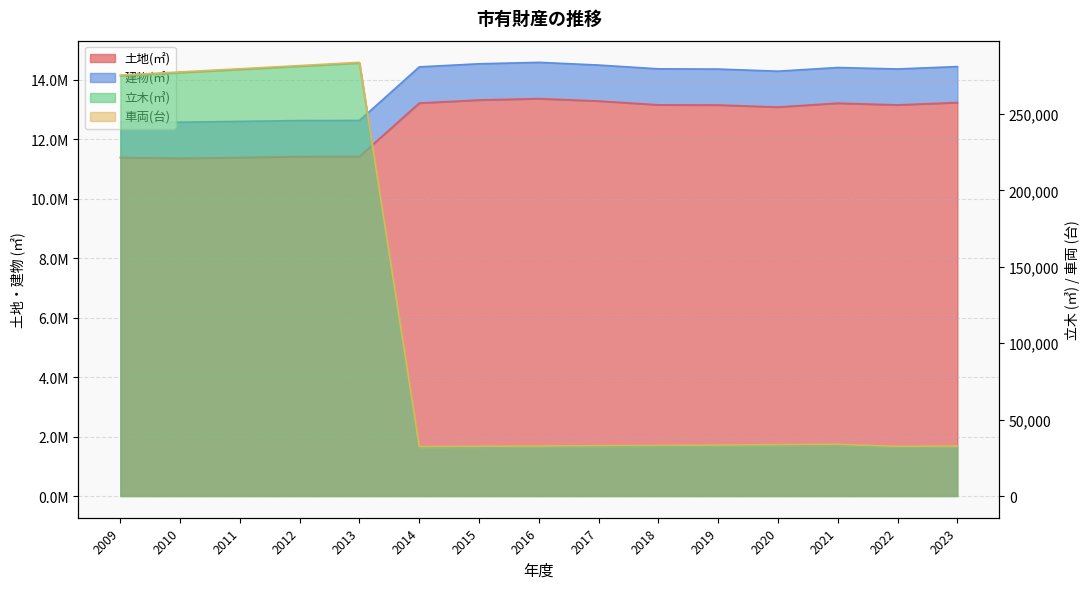

Which has a higher value, 2014 or 2021?

2014